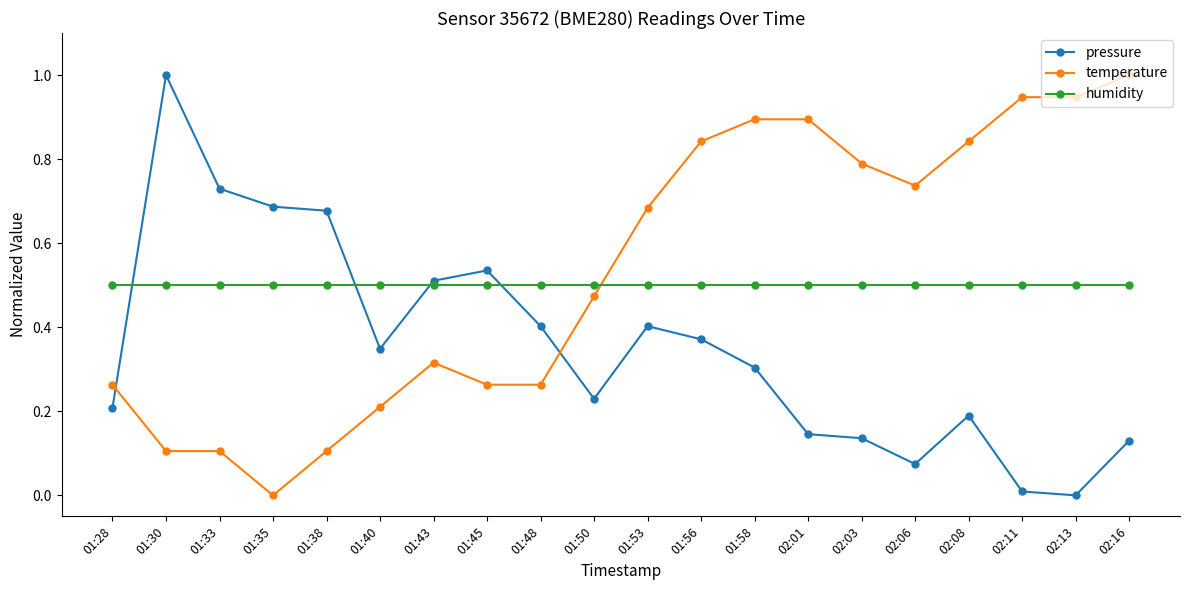

The humidity series shows 0.1 at 02:08. True or false?

False